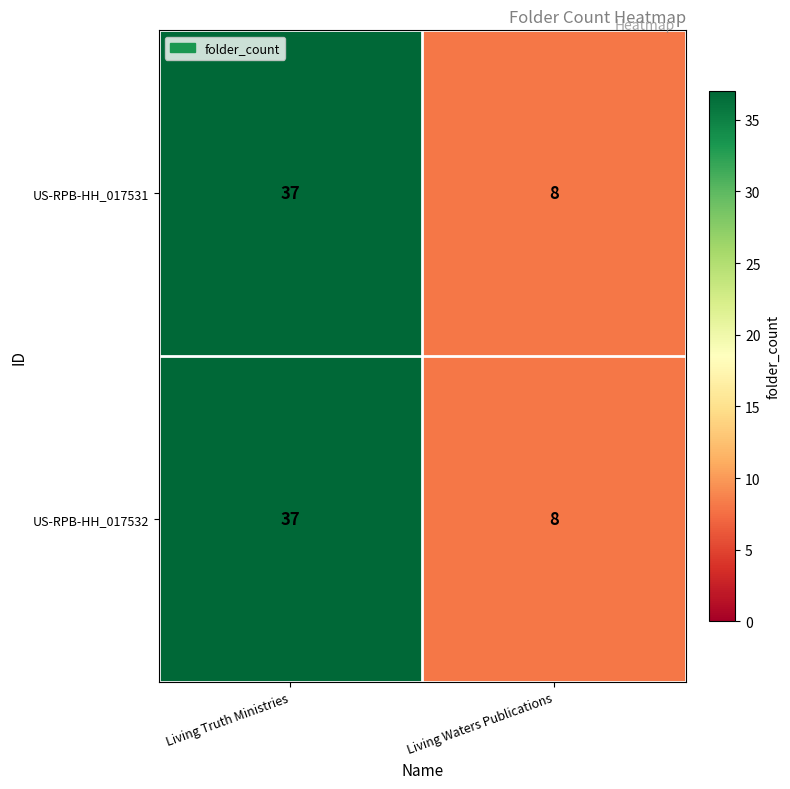

Count the number of data series in this chart.

2